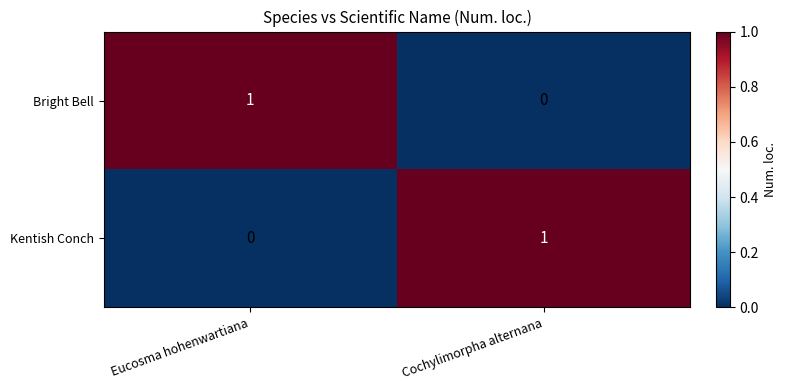

What is the maximum value shown in the chart?

1